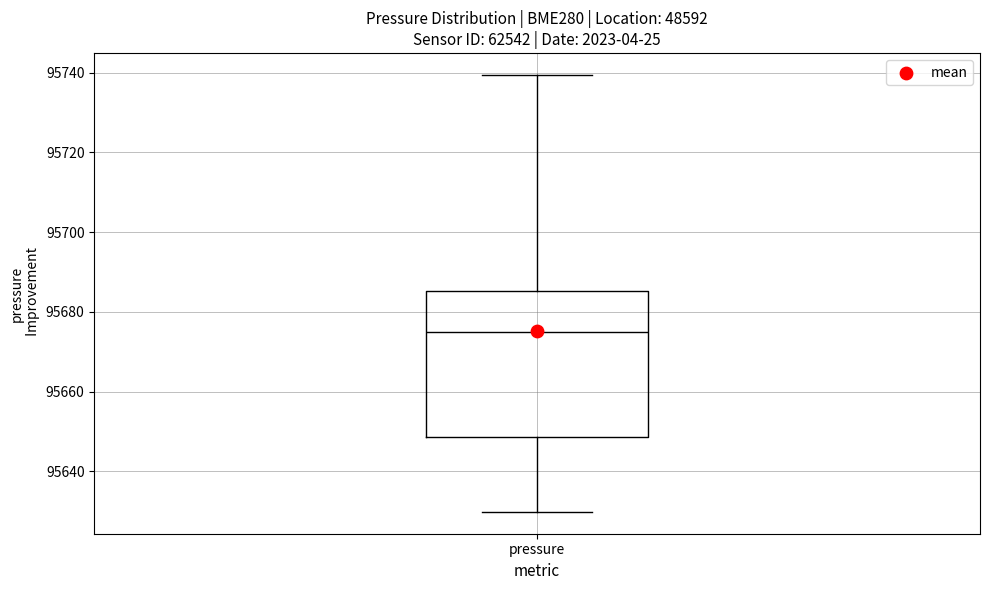

Where does the lower whisker of the box for pressure end on the y-axis? The values are not printed on the chart, so give them approximately, as read against the axis.

95630